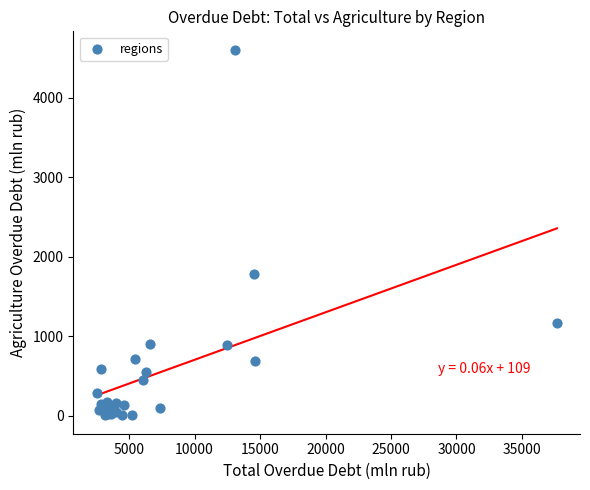

What Y value in the scatter plot is closest to 2307?

1788